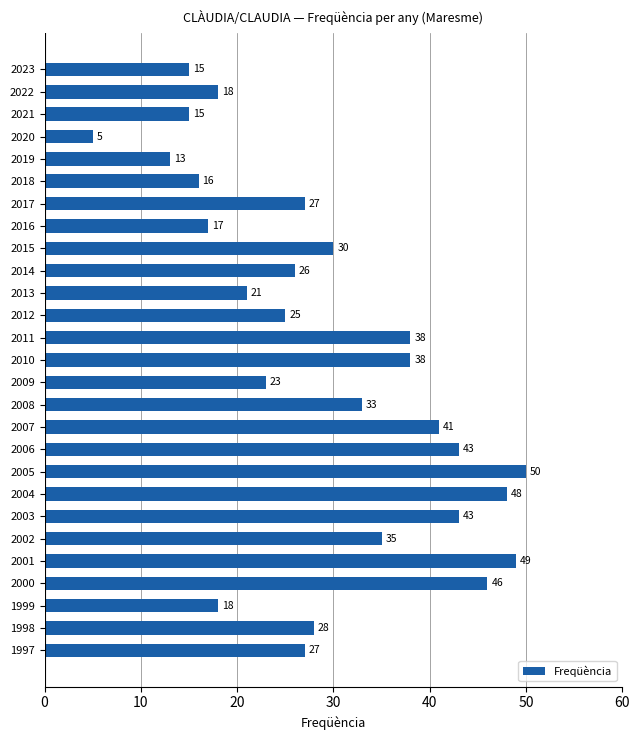

What is the greatest value displayed?

50